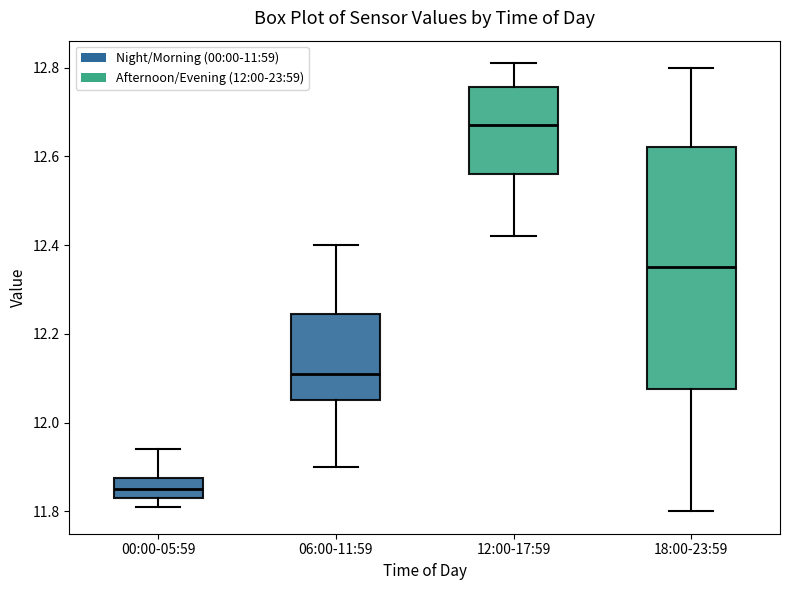

Reading left to right, read every box against the y-axis: the position of its median line, the range the box covers, and the ends of its whiskers. The values are not printed on the chart, so give them approximately, as read against the axis.

00:00-05:59: median 11.86, box 11.84 to 11.88, whiskers 11.82 to 11.94
06:00-11:59: median 12.12, box 12.06 to 12.24, whiskers 11.90 to 12.40
12:00-17:59: median 12.68, box 12.56 to 12.76, whiskers 12.42 to 12.82
18:00-23:59: median 12.36, box 12.08 to 12.62, whiskers 11.80 to 12.80